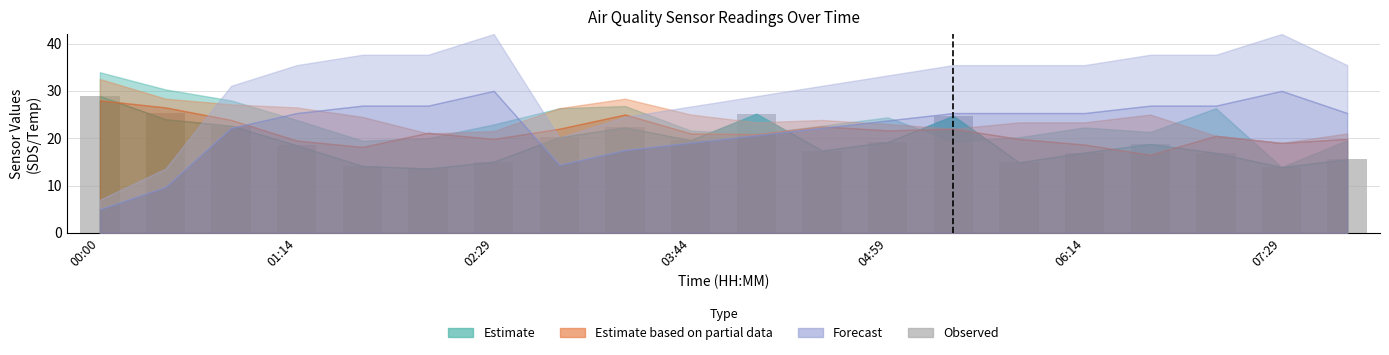

Are the bars grouped side by side (vs. stacked)?

No